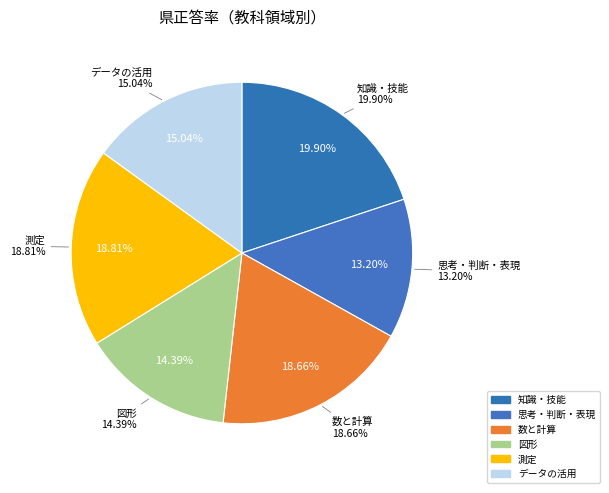

What percentage is the 知識・技能 slice, to the nearest percent?

20%